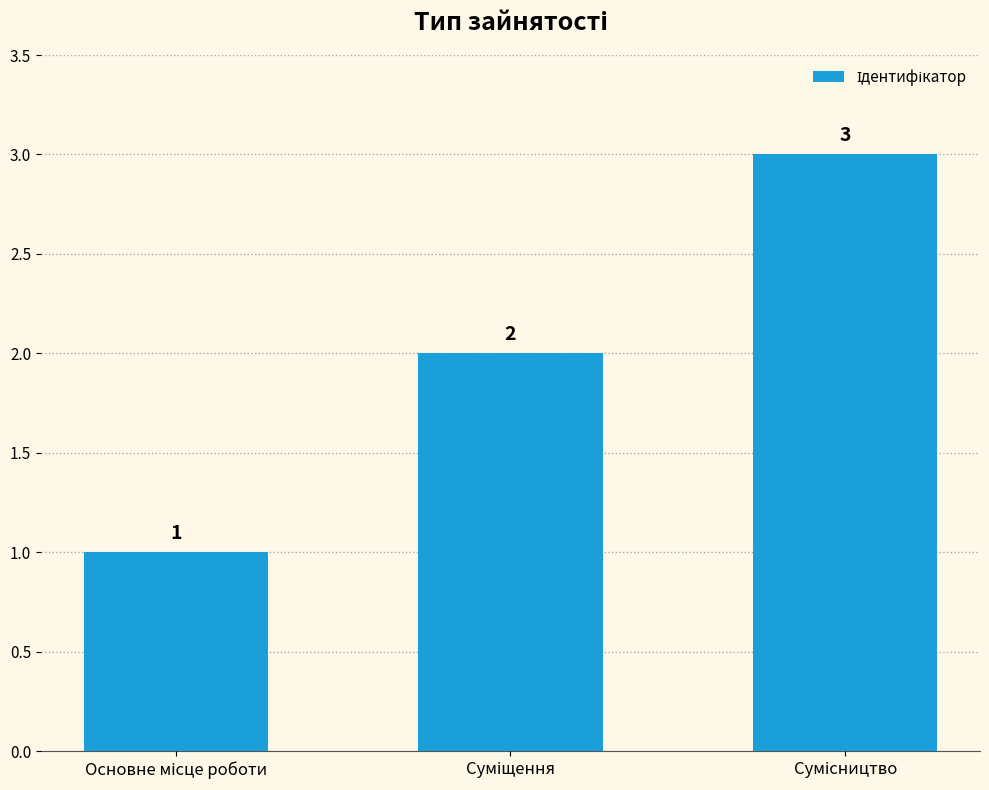

Count the values in the range 1 to 3.

3